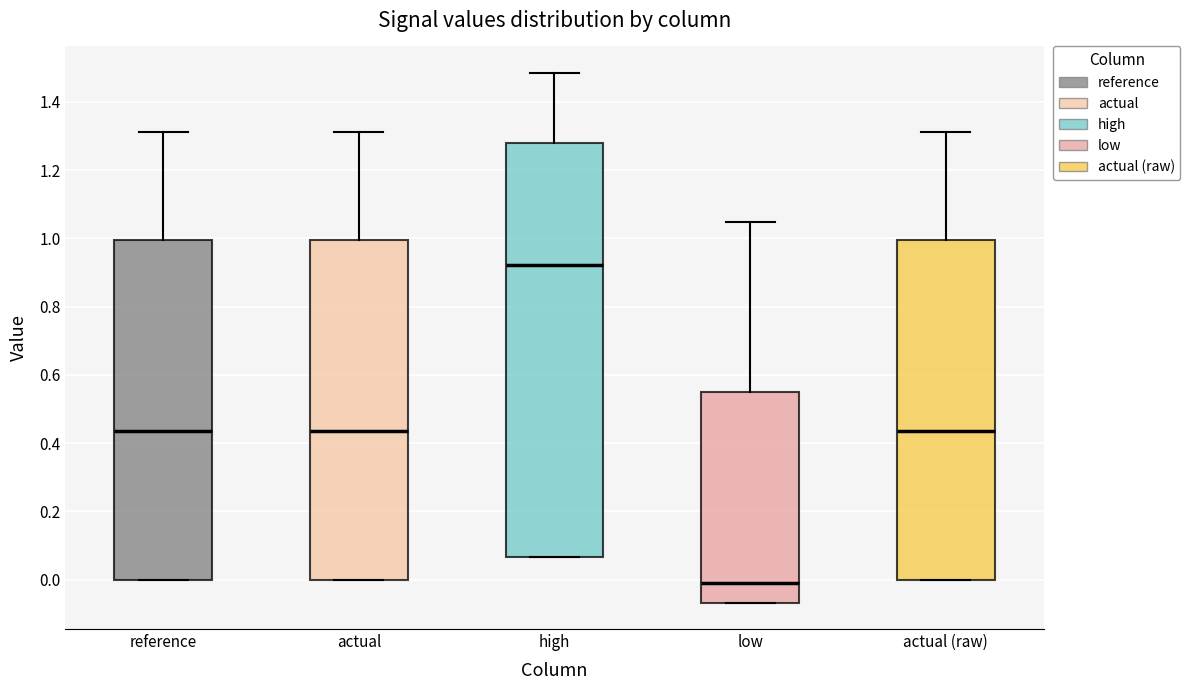

Reading left to right, read every box against the y-axis: the position of its median line, the range the box covers, and the ends of its whiskers. The values are not printed on the chart, so give them approximately, as read against the axis.

reference: median 0.44, box 0.00 to 1.00, whiskers 0.00 to 1.32
actual: median 0.44, box 0.00 to 1.00, whiskers 0.00 to 1.30
high: median 0.92, box 0.06 to 1.28, whiskers 0.06 to 1.48
low: median 0.00, box -0.06 to 0.54, whiskers -0.06 to 1.04
actual (raw): median 0.44, box 0.00 to 1.00, whiskers 0.00 to 1.30